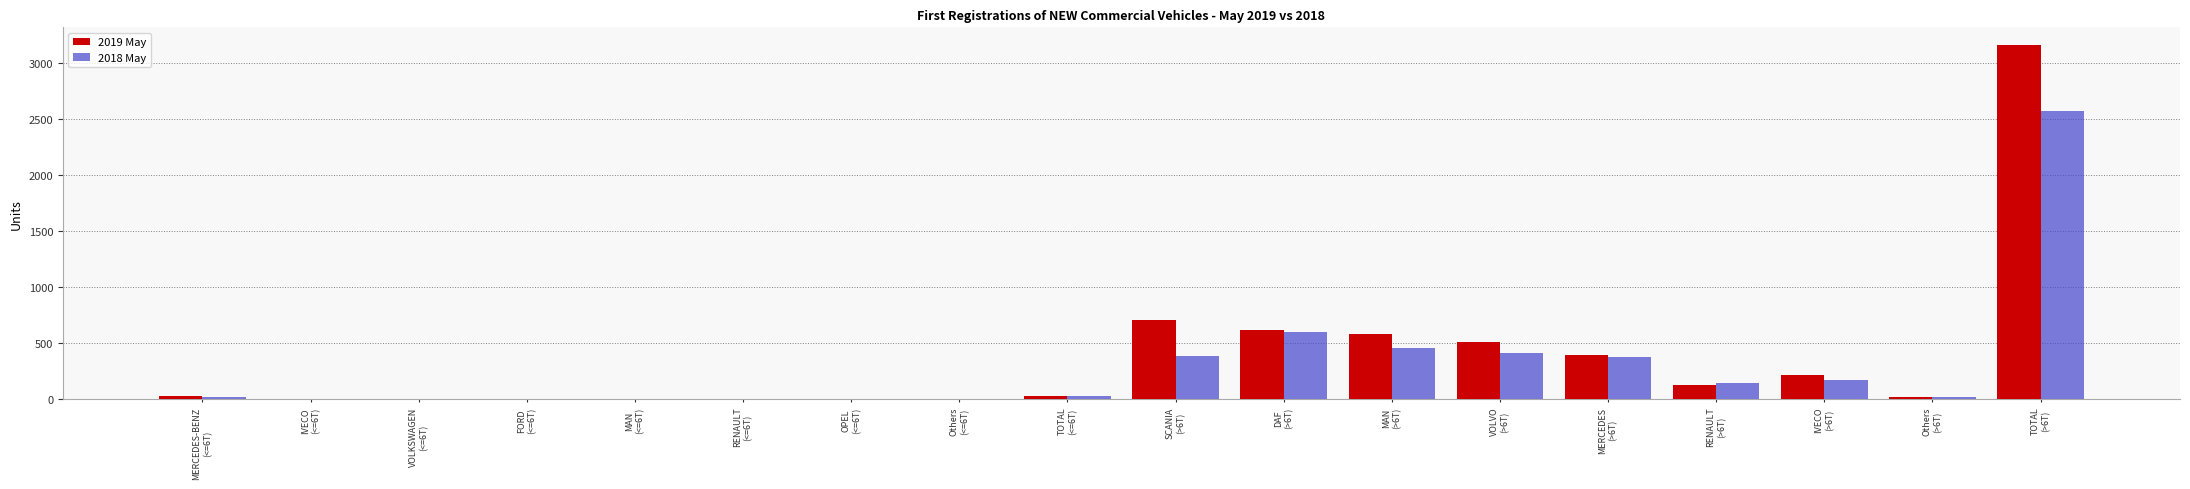

What is the maximum value for 2018 May?

2571